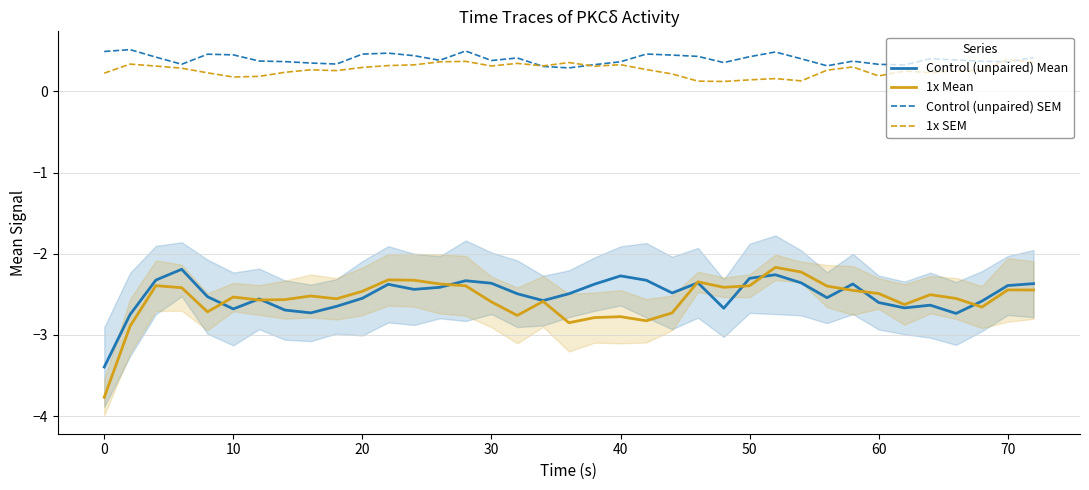

Reading right to left, extract all data points from this chart.

Control (unpaired) Mean: -2.4	-2.4	-2.6	-2.7	-2.6	-2.7	-2.6	-2.4	-2.5	-2.4	-2.3	-2.3	-2.7	-2.4	-2.5	-2.3	-2.3	-2.4	-2.5	-2.6	-2.5	-2.4	-2.3	-2.4	-2.4	-2.4	-2.5	-2.6	-2.7	-2.7	-2.6	-2.7	-2.5	-2.2	-2.3	-2.7	-3.4
1x Mean: -2.4	-2.4	-2.7	-2.6	-2.5	-2.6	-2.5	-2.5	-2.4	-2.2	-2.2	-2.4	-2.4	-2.3	-2.7	-2.8	-2.8	-2.8	-2.8	-2.6	-2.8	-2.6	-2.4	-2.4	-2.3	-2.3	-2.5	-2.6	-2.5	-2.6	-2.6	-2.5	-2.7	-2.4	-2.4	-2.9	-3.8
Control (unpaired) SEM: 0.4	0.4	0.4	0.4	0.4	0.3	0.3	0.4	0.3	0.4	0.5	0.4	0.4	0.4	0.4	0.5	0.4	0.3	0.3	0.3	0.4	0.4	0.5	0.4	0.4	0.5	0.5	0.3	0.3	0.4	0.4	0.4	0.5	0.3	0.4	0.5	0.5
1x SEM: 0.4	0.4	0.3	0.3	0.2	0.2	0.2	0.3	0.3	0.1	0.2	0.1	0.1	0.1	0.2	0.3	0.3	0.3	0.4	0.3	0.3	0.3	0.4	0.4	0.3	0.3	0.3	0.3	0.3	0.2	0.2	0.2	0.2	0.3	0.3	0.3	0.2